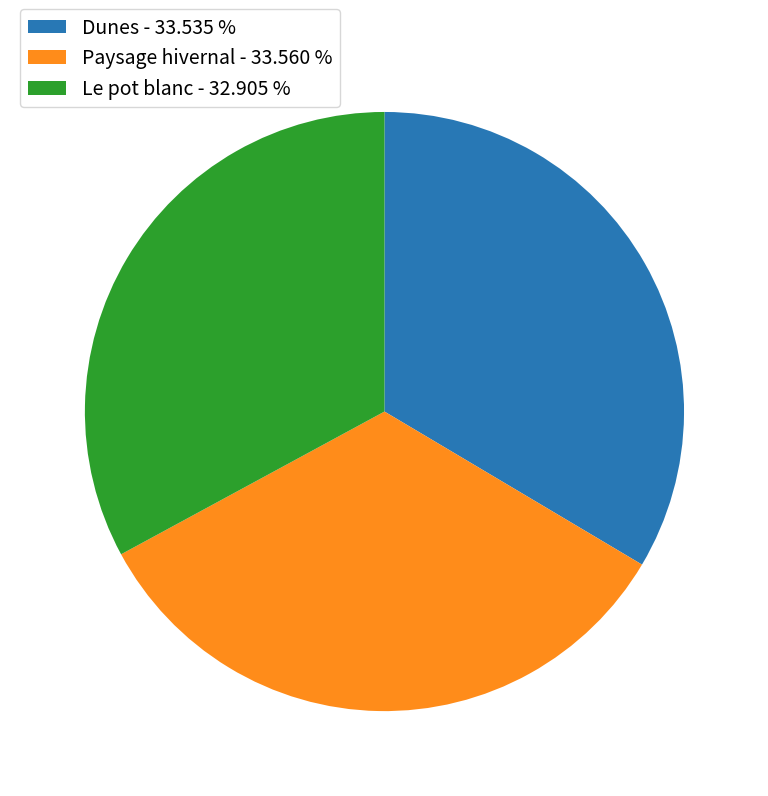

What is the ratio of the value at Le pot blanc - 32.905 % to the value at Dunes - 33.535 %?

1.0